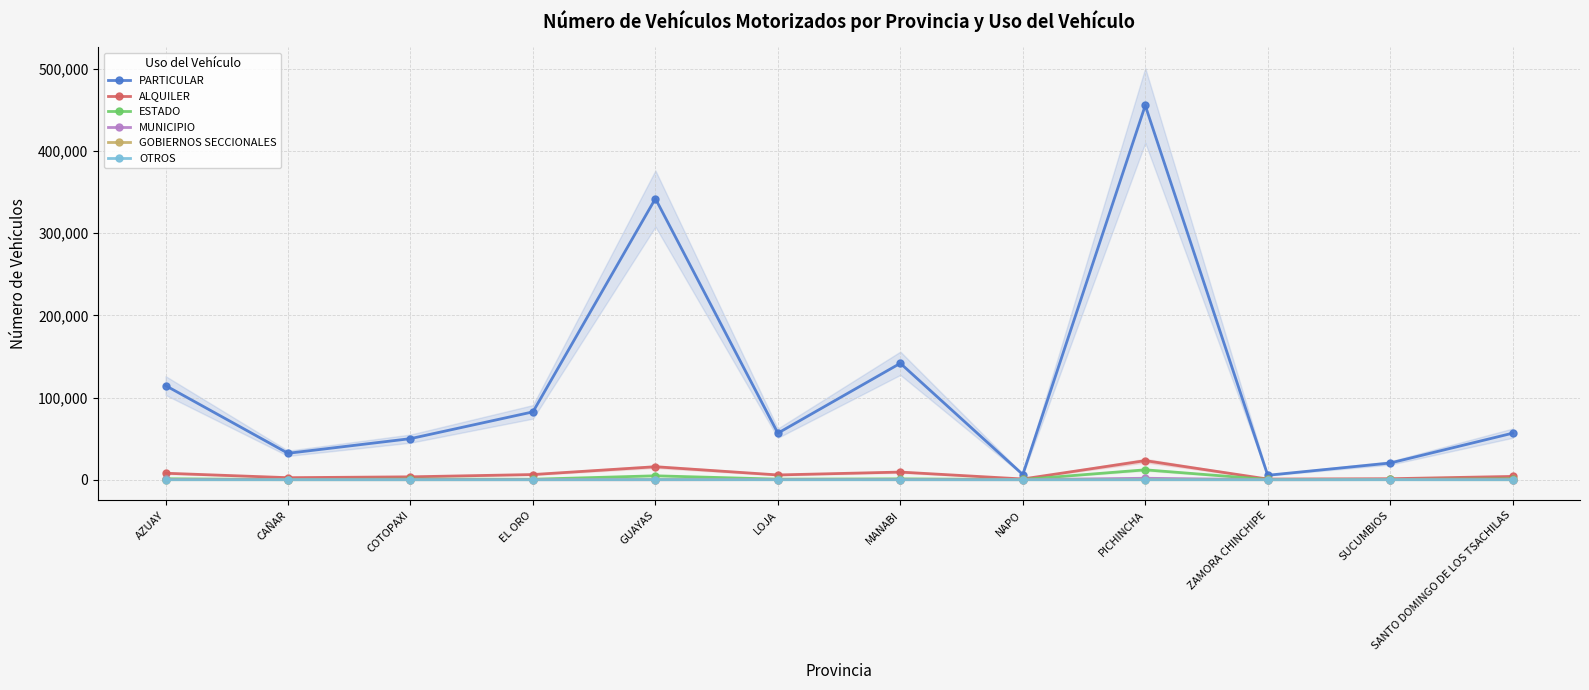

What is the average value of the PARTICULAR series?

113670